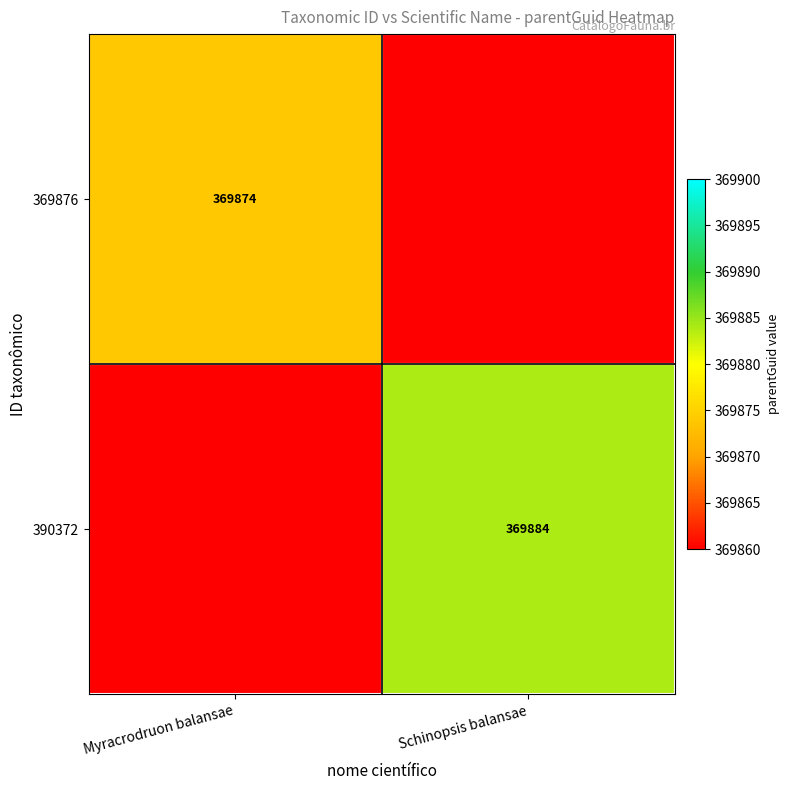

What is the smallest value displayed?

369874.0